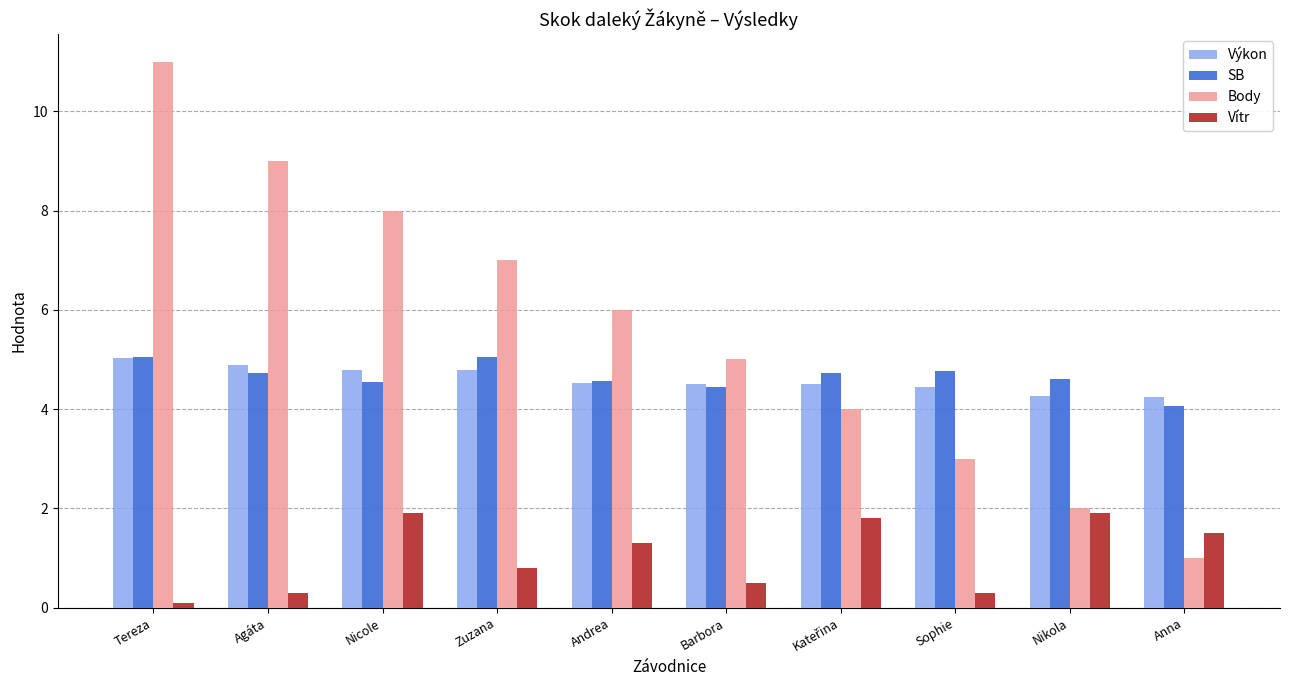

How many values in the Body series are below 6?

5